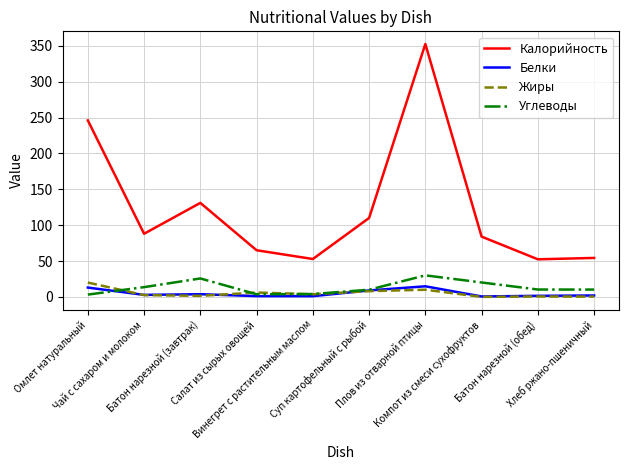

How many lines are shown in the chart?

4